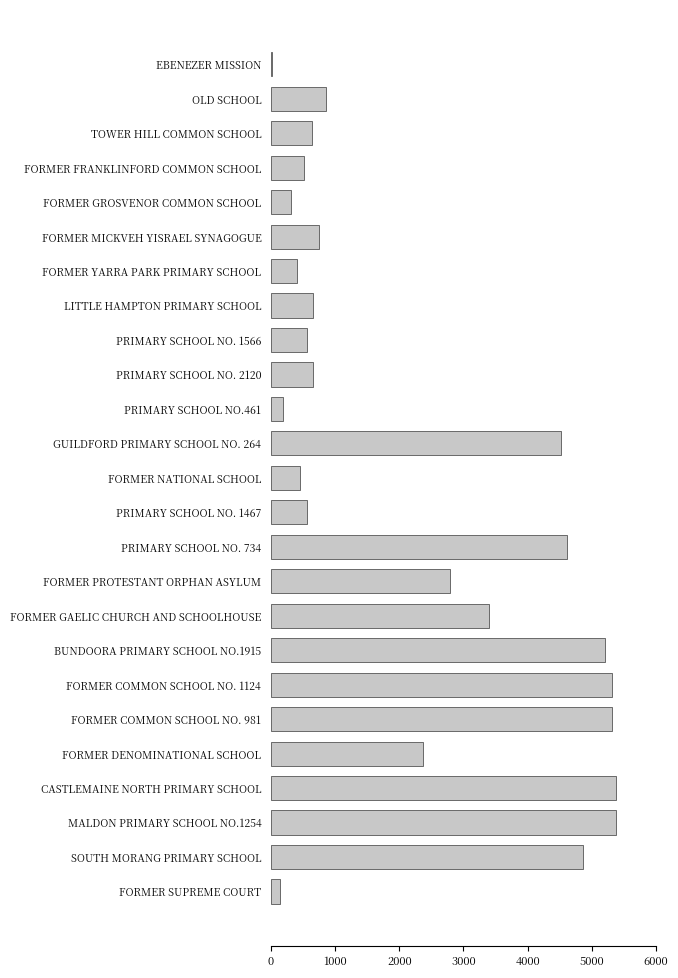

What is the label of the 22nd bar from the top?

CASTLEMAINE NORTH PRIMARY SCHOOL